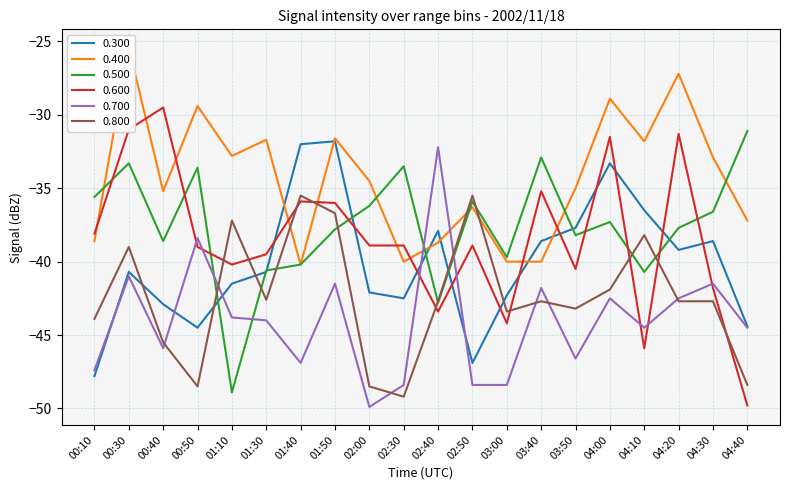

Is it true that 0.400 equals -35.0 at 03:50?

True